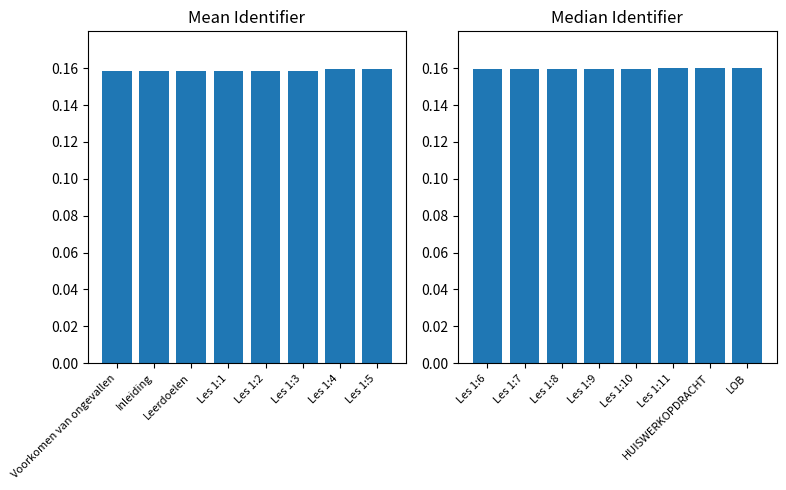

How many groups of bars are there?

8